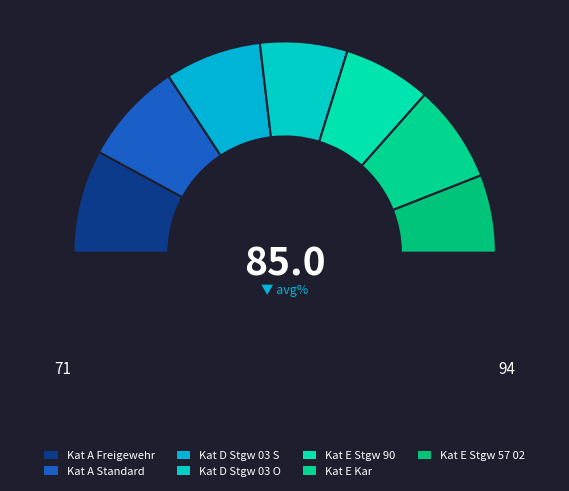

The Kat E Stgw 90 slice represents 7% of the pie. True or false?

False